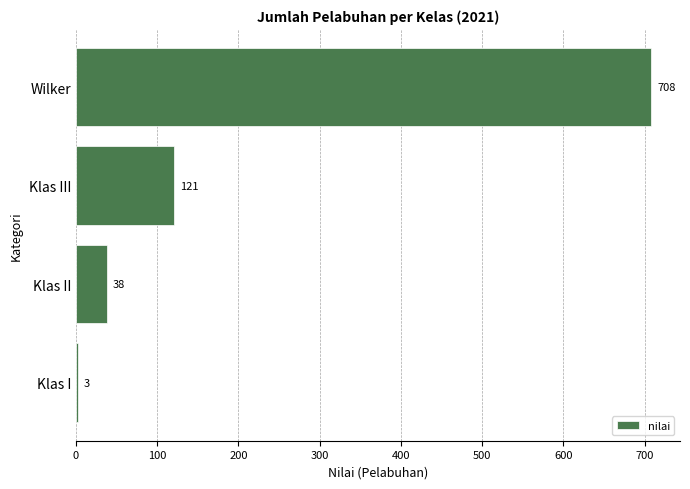

How many bars are there in total?

4